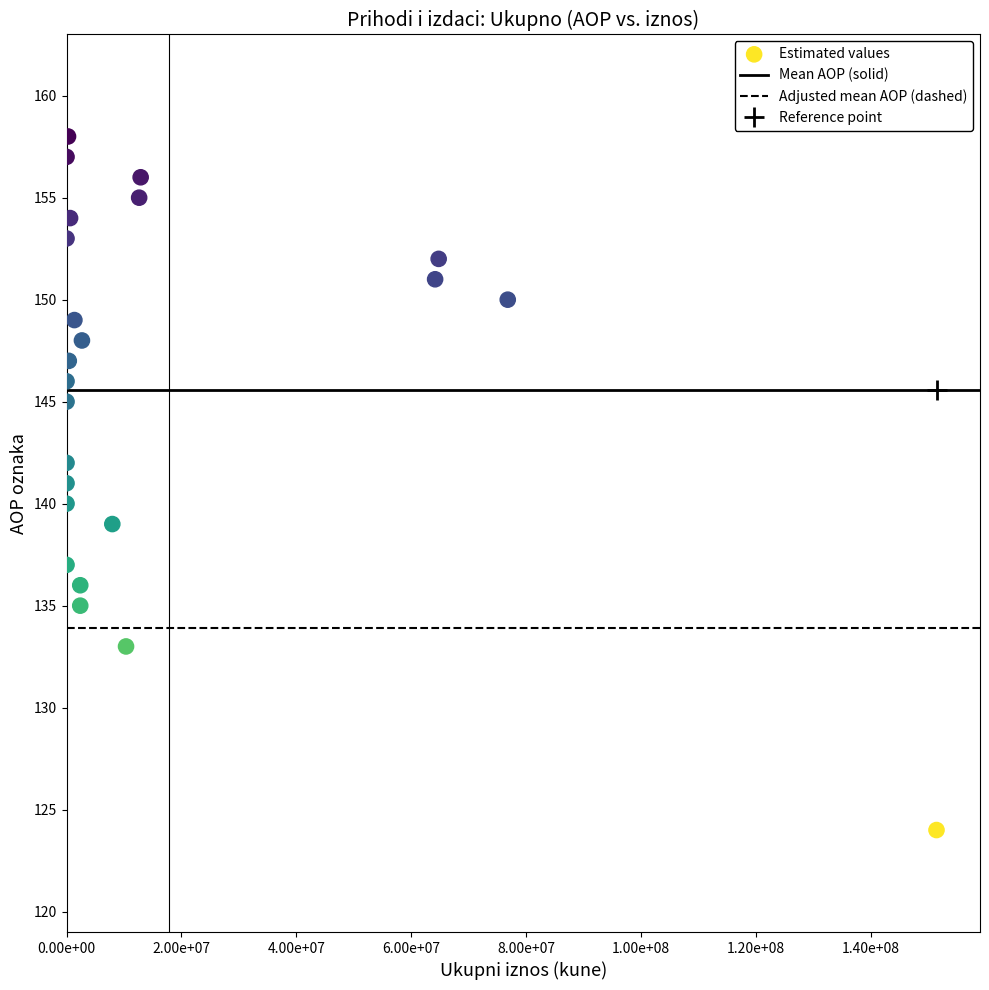

What is the range of Y values (max minus min)?

34